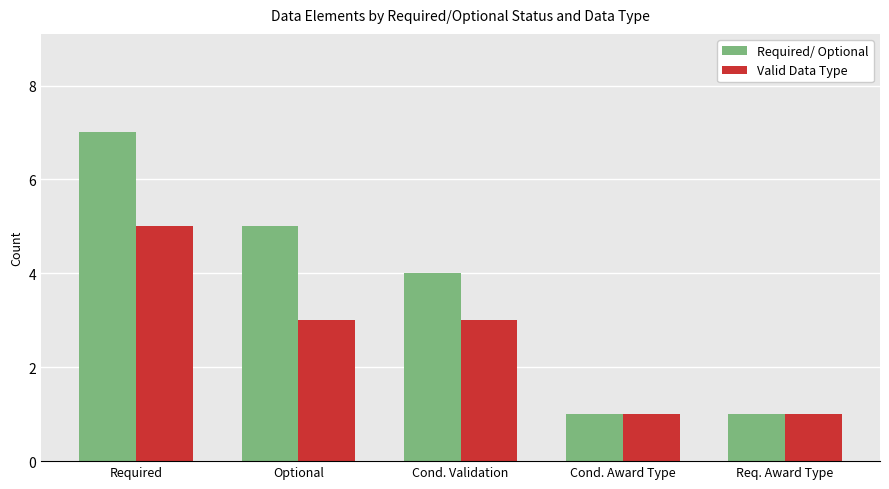

What are all the series names shown in the legend?

Required/ Optional, Valid Data Type